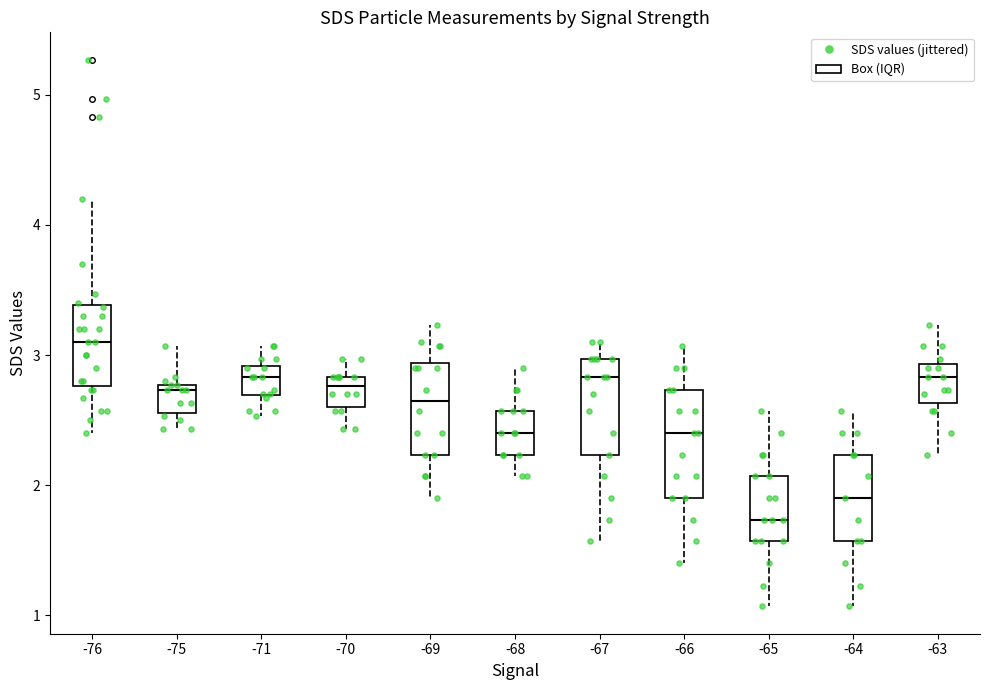

Where does the lower whisker of the box at x = -75 end on the y-axis? The values are not printed on the chart, so give them approximately, as read against the axis.

2.4